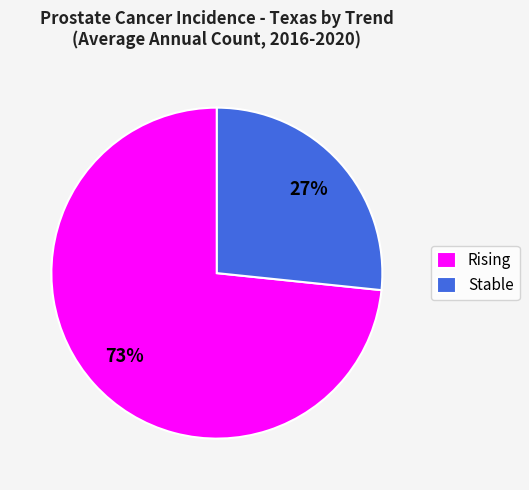

To the nearest percent, what is the average slice percentage?

50%